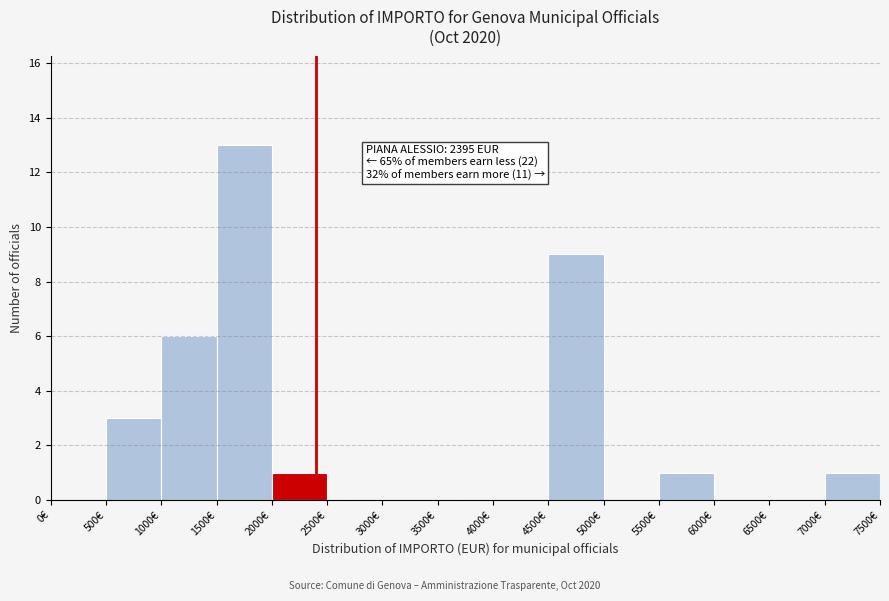

Which range on the x-axis has the tallest bar?

1500 to 2000